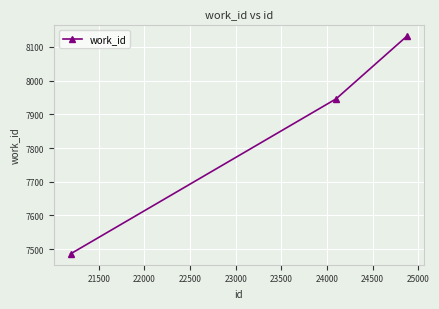

What is the sum of all values?

23564